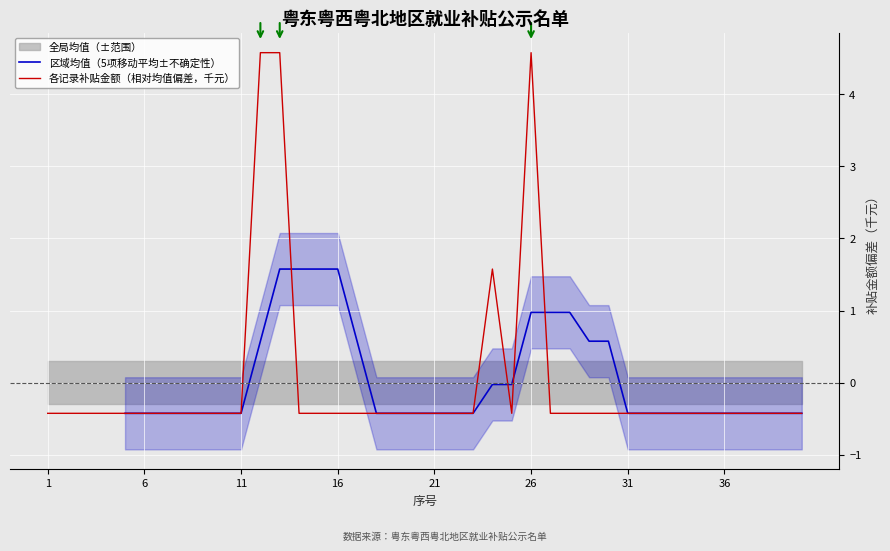

What is the minimum value for 各记录补贴金额（相对均值偏差，千元）?

-0.4